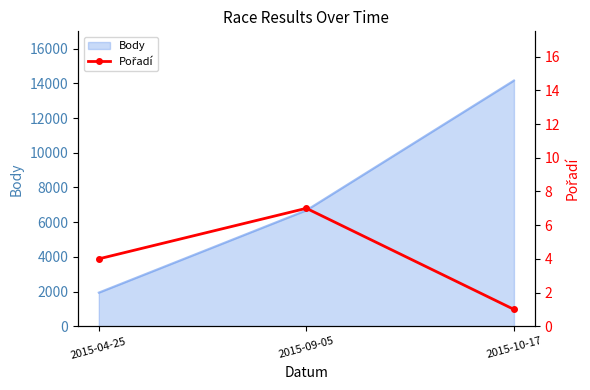

At which label is Body closest to 8051?

2015-09-05